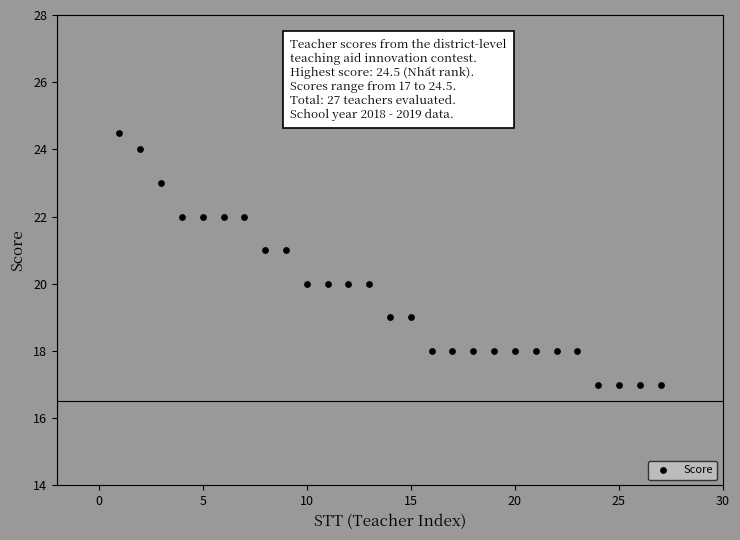

What is the range of X values (max minus min)?

26.0